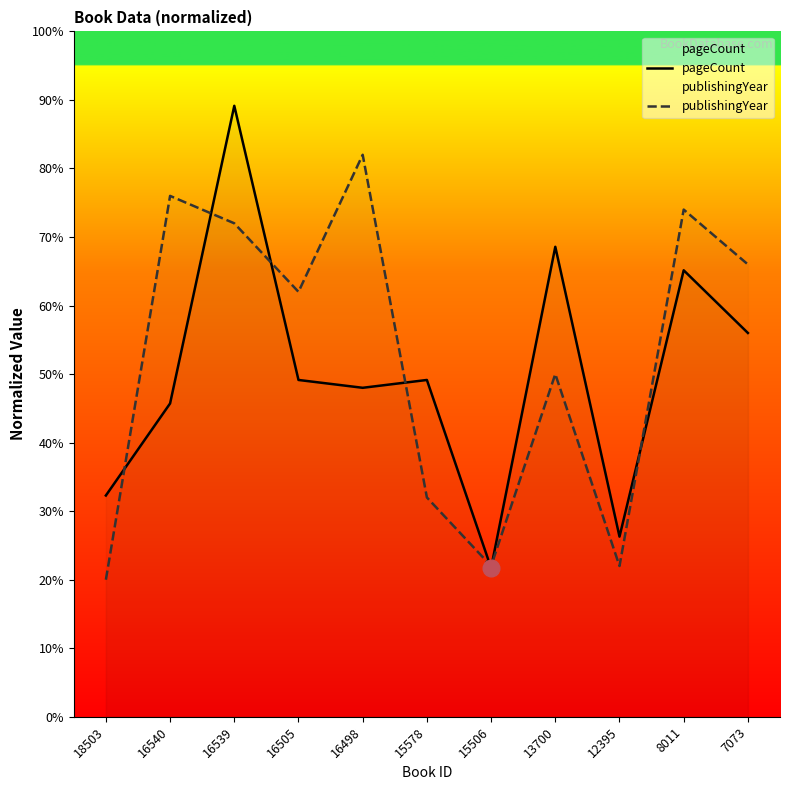

What is the lowest value of the publishingYear series?

20.0